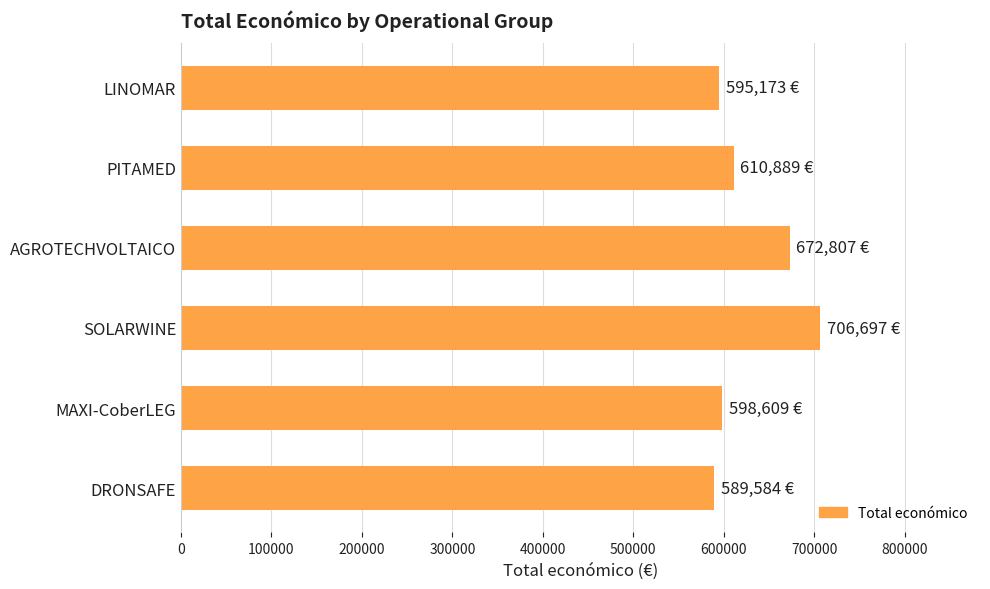

Between LINOMAR and AGROTECHVOLTAICO, which is larger?

AGROTECHVOLTAICO